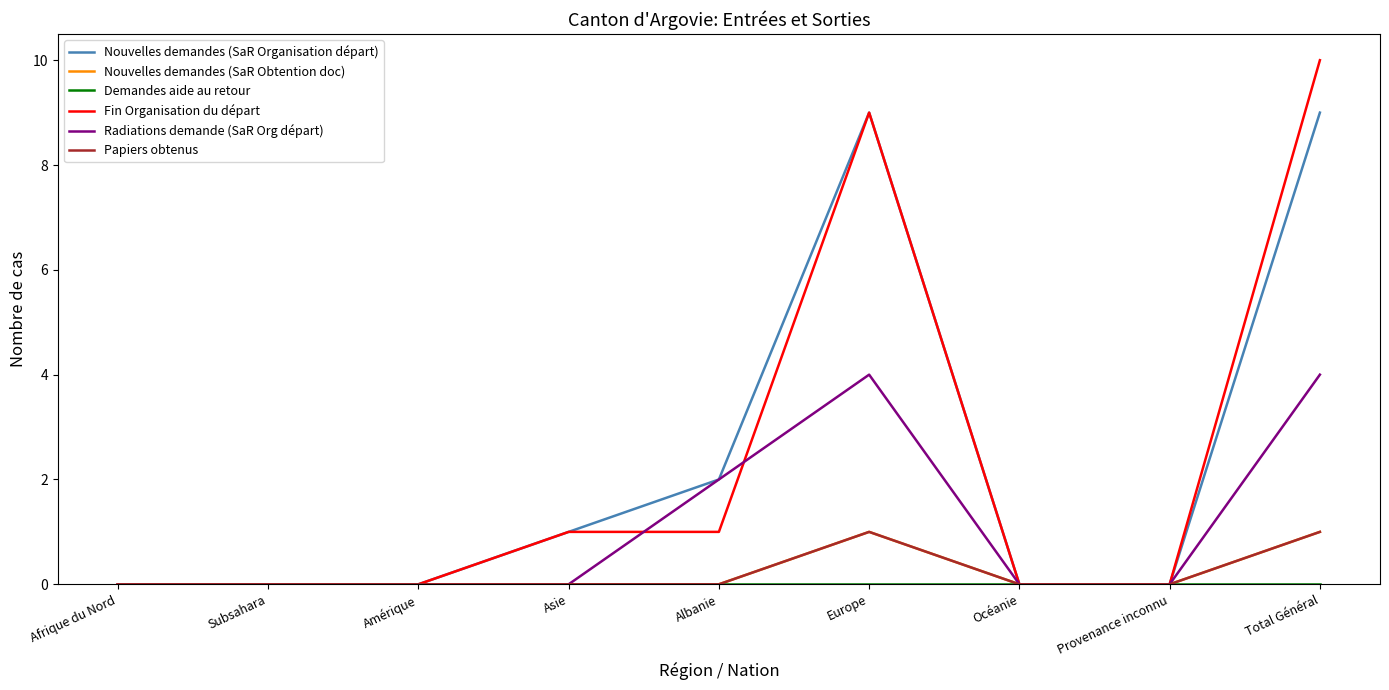

What is the label of the 7th point from the right?

Amérique